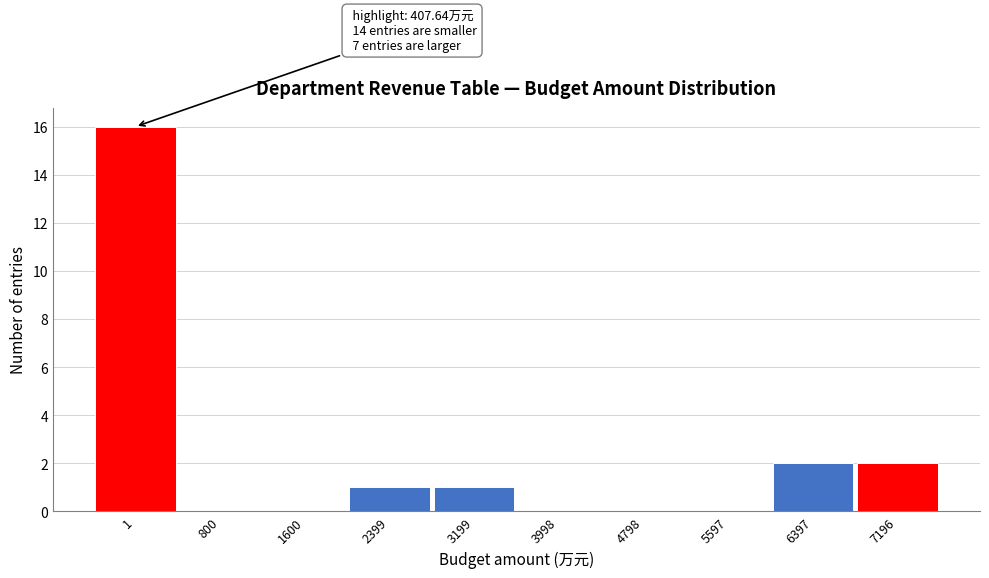

Reading right to left, what are all the values shown in this chart?

7196=2	6397=2	5597=0	4798=0	3998=0	3199=1	2399=1	1600=0	800=0	1=16